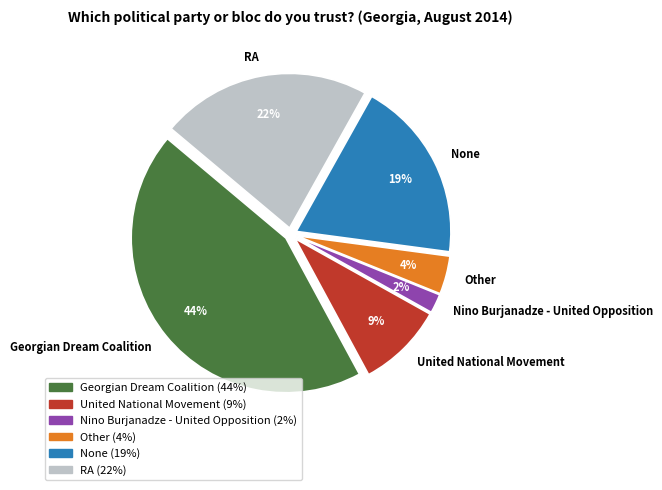

How many segments does this pie chart have?

6